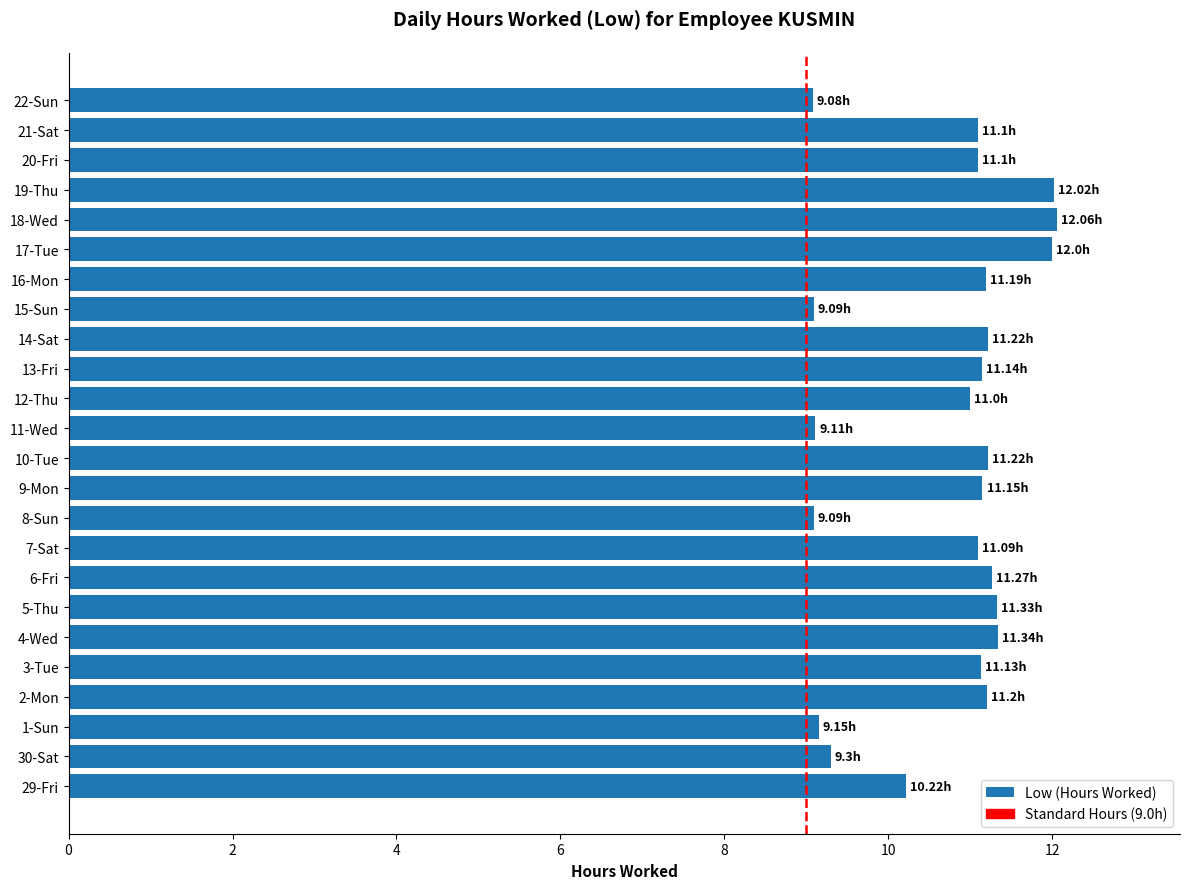

What is the change in value from 11-Wed to 21-Sat?

+2.0